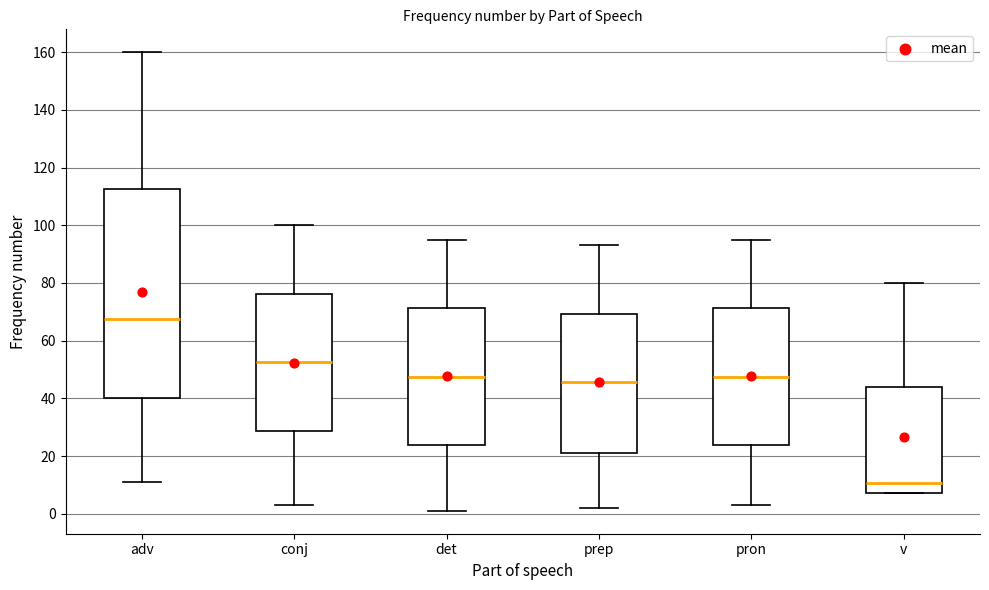

Which box is the tallest, from its lower edge to its upper edge?

adv